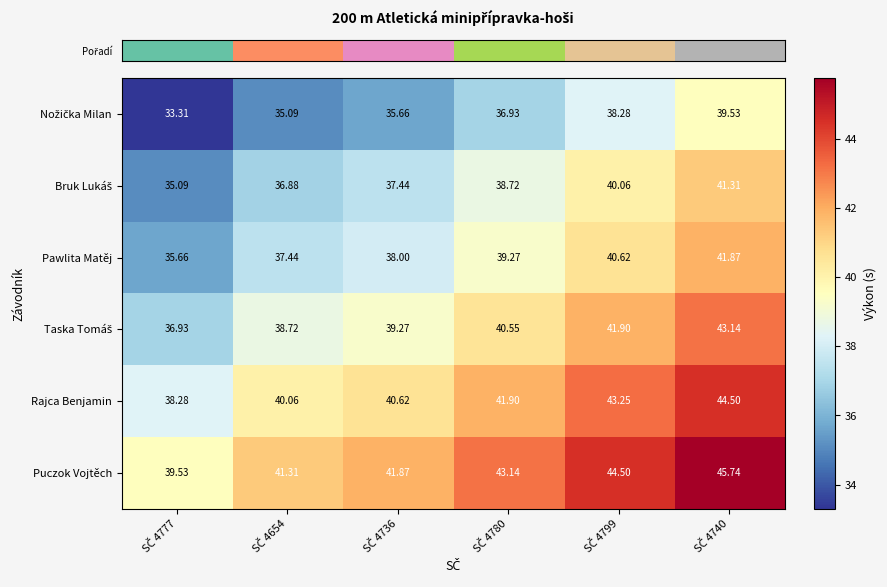

Which series has the largest total across all categories?

Puczok Vojtěch